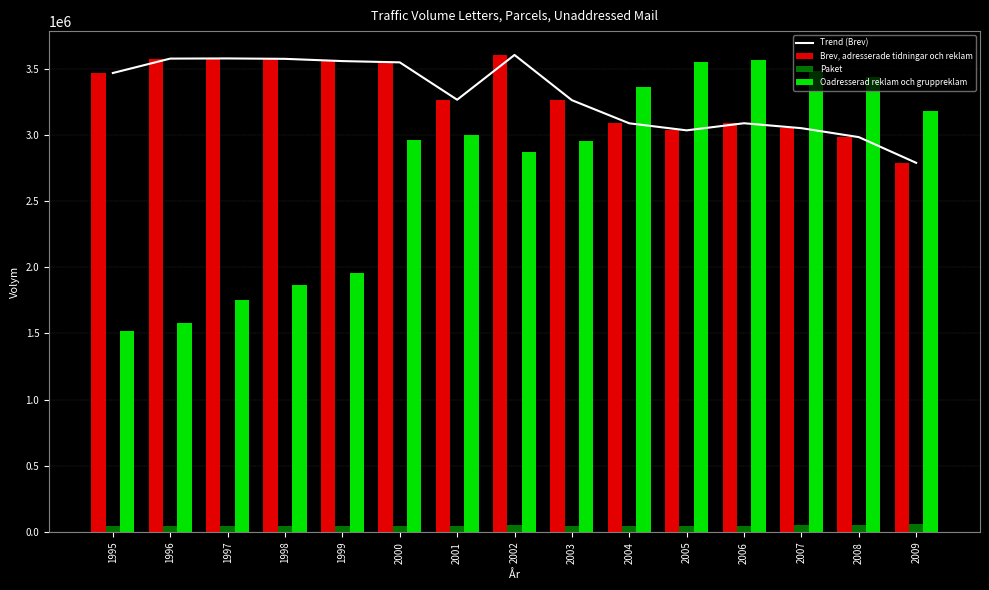

Which series has the widest spread of values?

Oadresserad reklam och gruppreklam